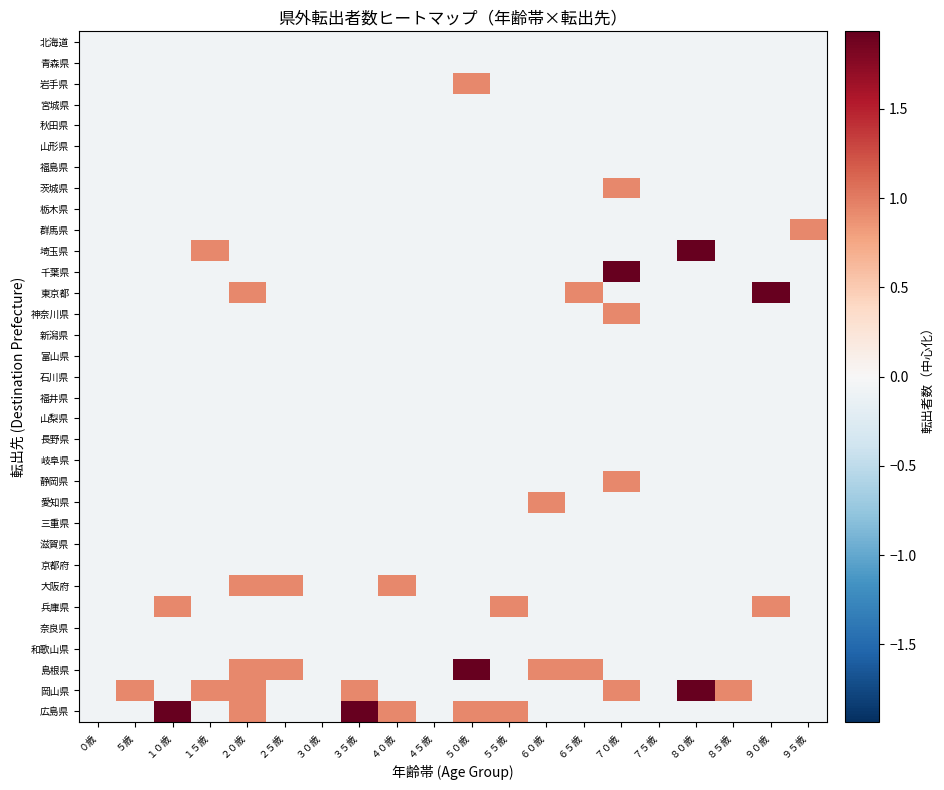

Between ０歳 and １５歳, which series saw the biggest shift?

埼玉県